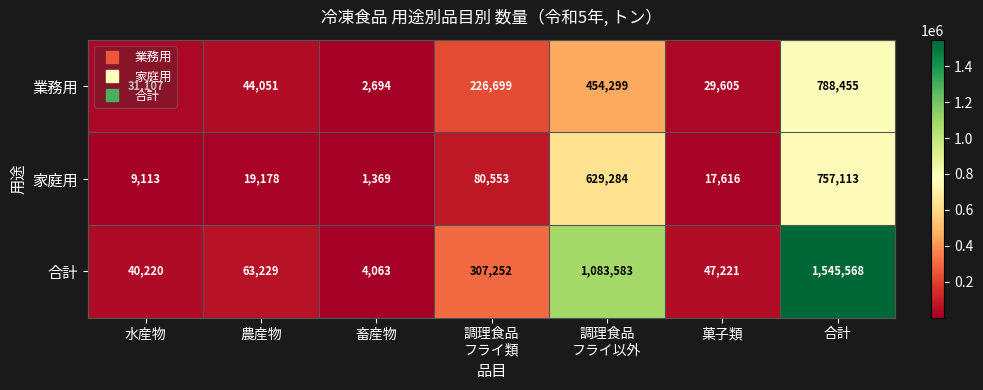

At which category is the sum across all series the highest?

合計